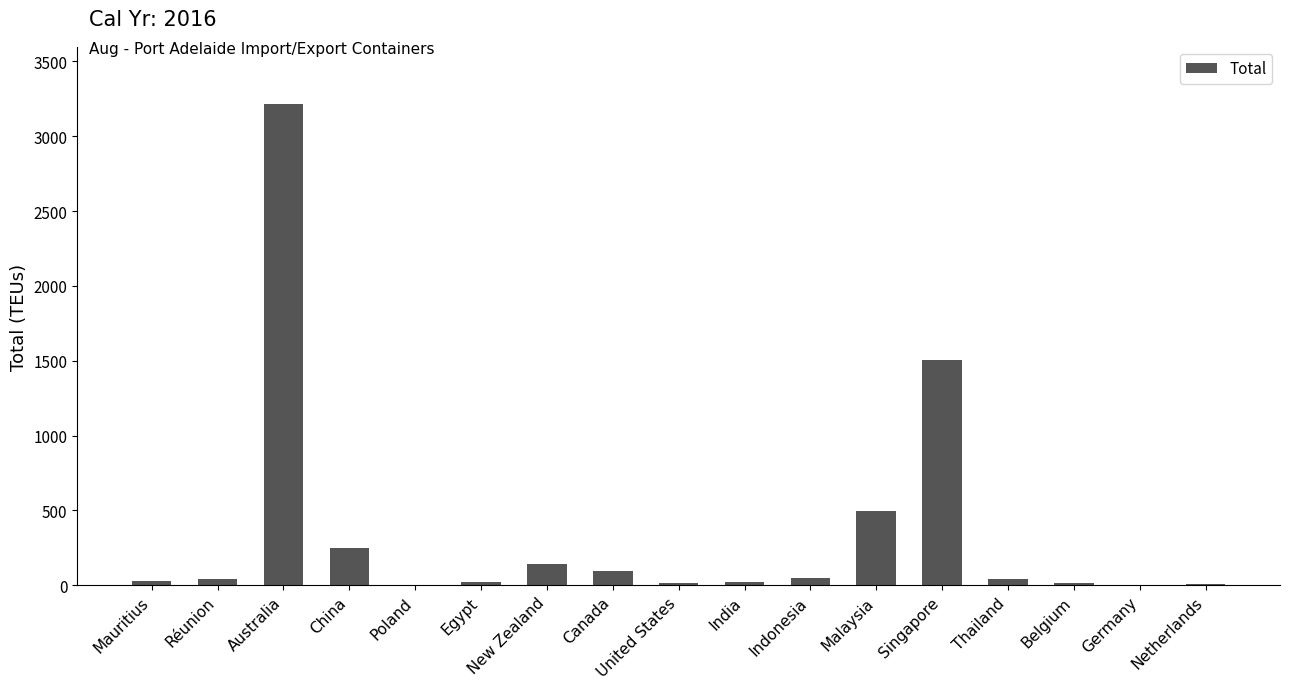

Where is the data nearest to the value 1607?

Singapore